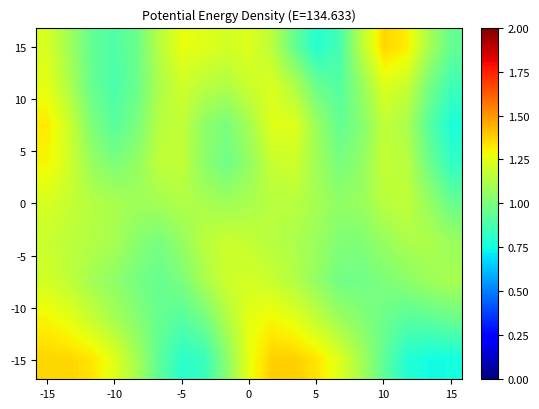

How many distinct data groups are displayed?

9